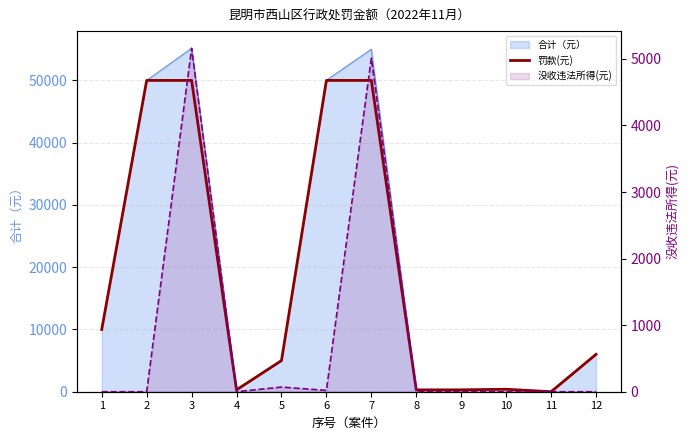

Which series changed the most between 1 and 10?

罚款(元)